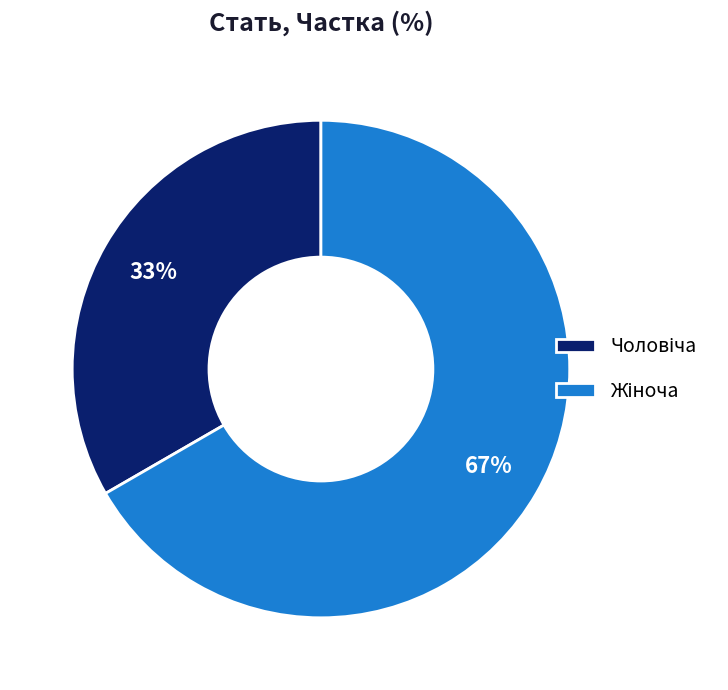

To the nearest percent, what is the average slice percentage?

50%